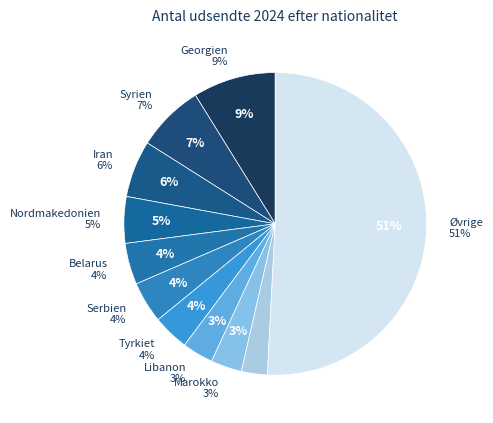

True or false: Iran accounts for 6% of the total.

True